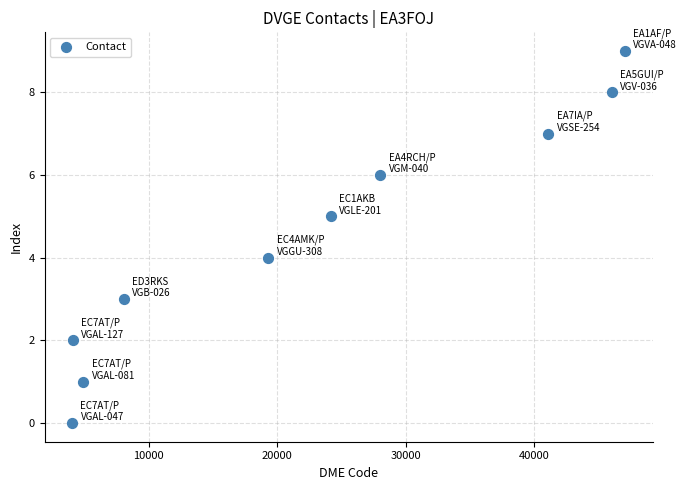

What is the range of Y values (max minus min)?

9